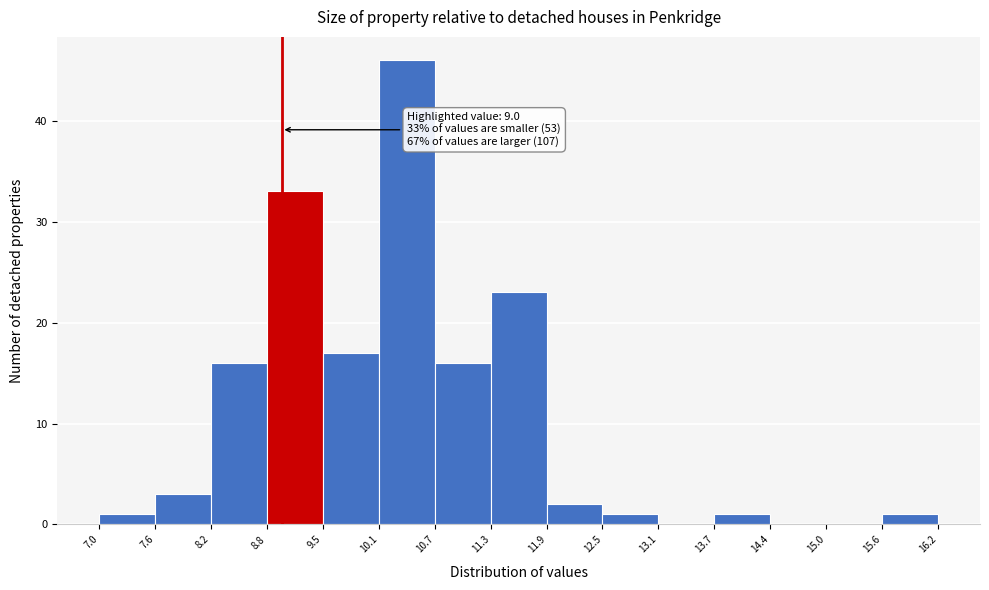

Which range on the x-axis has the tallest bar?

10.1 to 10.7